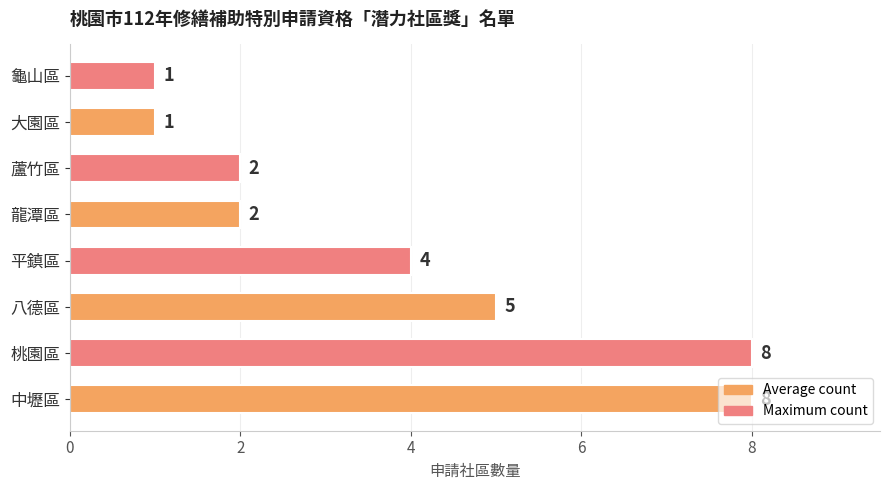

The chart shows a value of 8 at 桃園區. True or false?

True